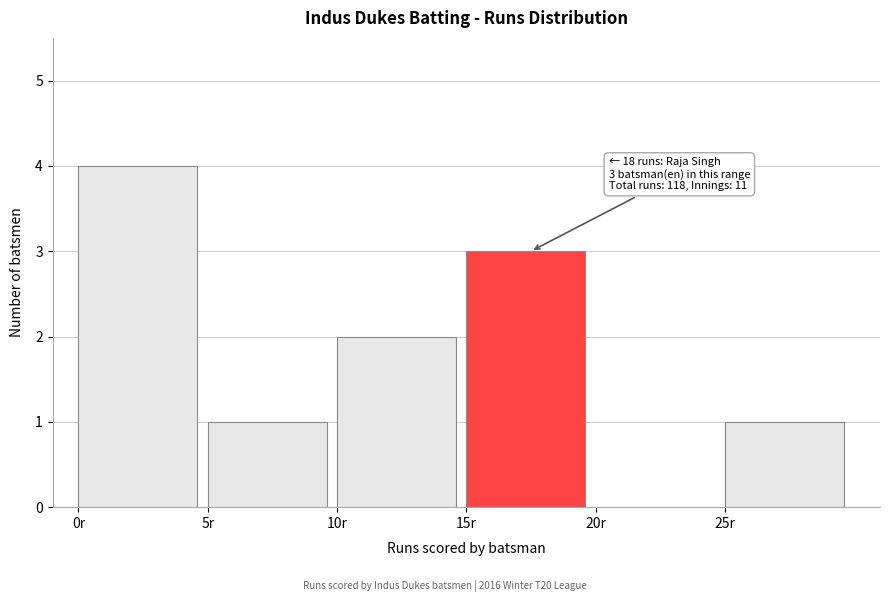

Which range on the x-axis has the tallest bar?

0 to 5